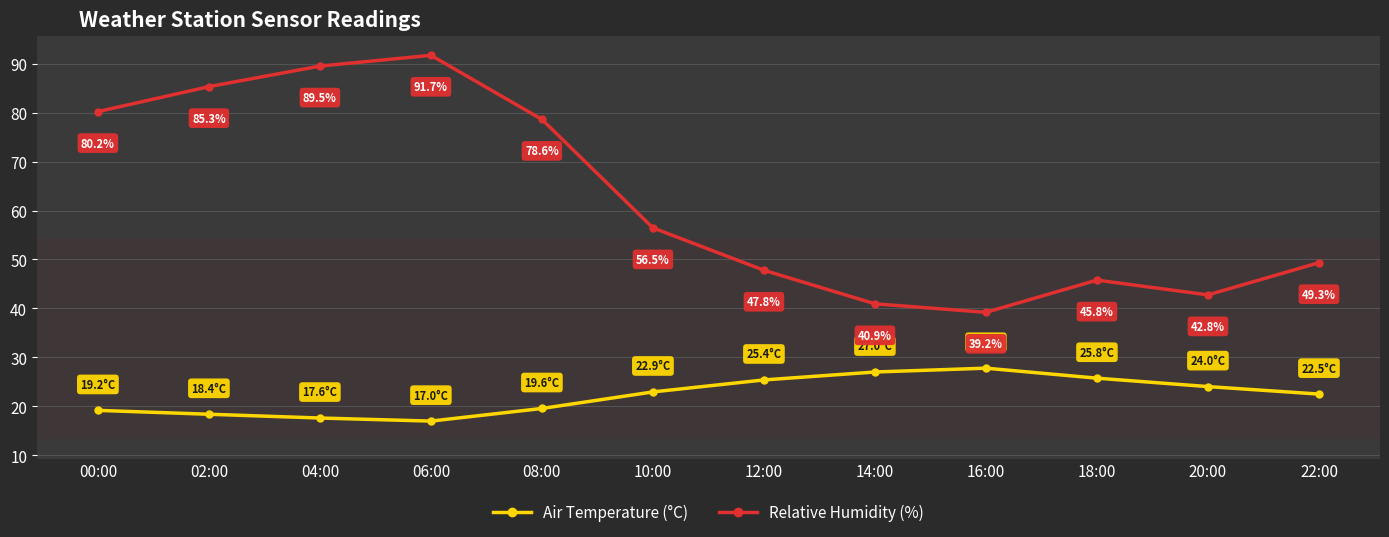

What is the spread (max minus min) of values at 14:00?

13.9